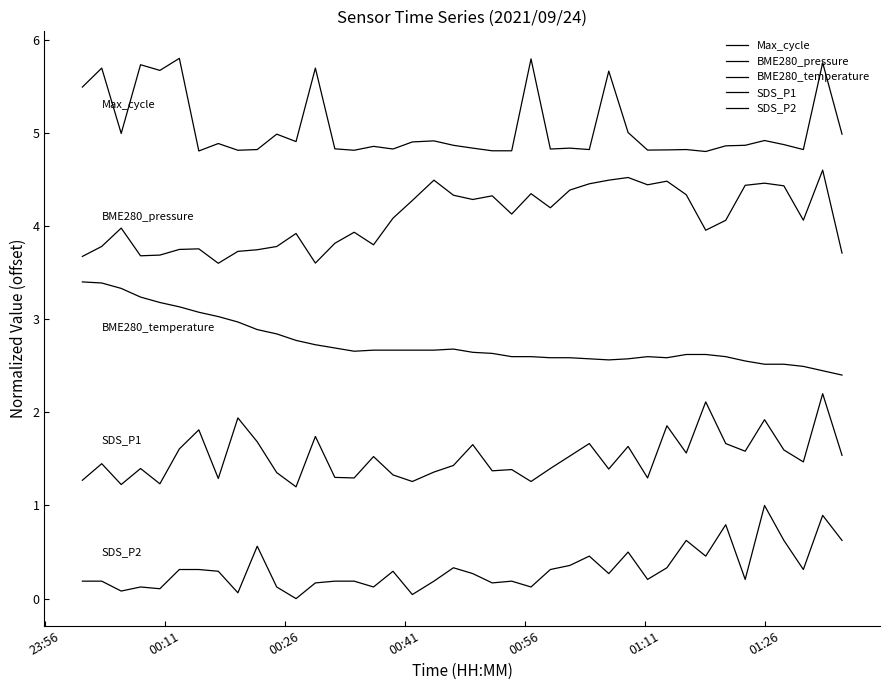

How many lines are shown in the chart?

5